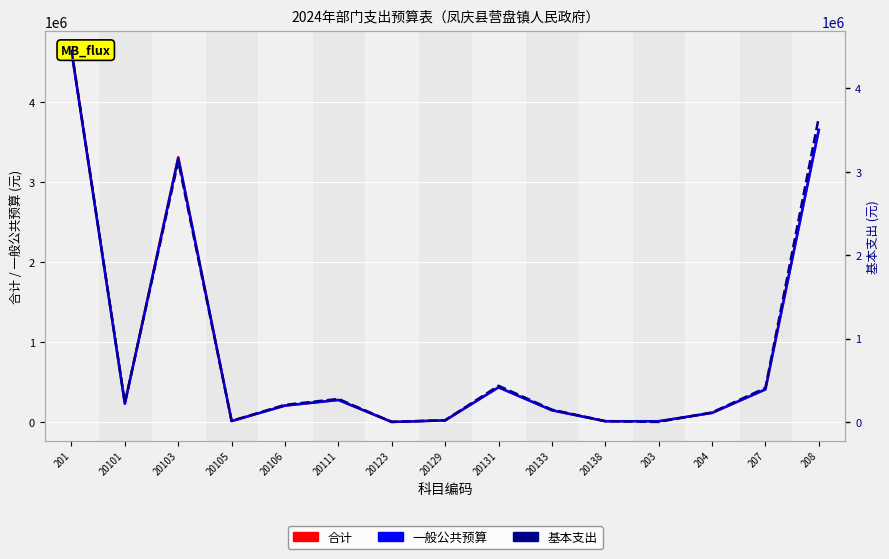

What is the label of the 14th point from the right?

20101